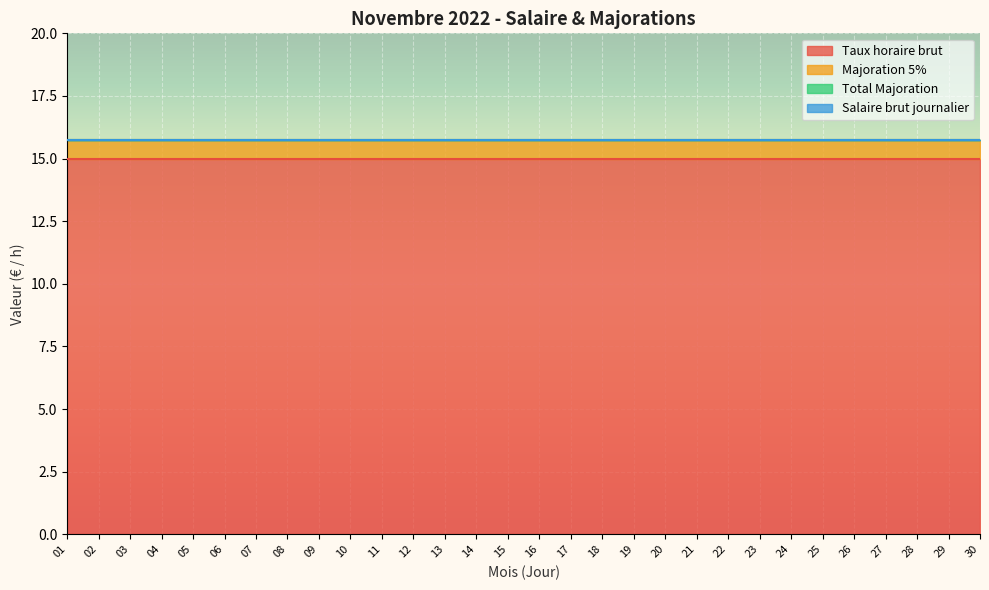

Reading left to right, extract all data points from this chart.

Taux horaire brut: 15.0	15.0	15.0	15.0	15.0	15.0	15.0	15.0	15.0	15.0	15.0	15.0	15.0	15.0	15.0	15.0	15.0	15.0	15.0	15.0	15.0	15.0	15.0	15.0	15.0	15.0	15.0	15.0	15.0	15.0
Majoration 5%: 0.8	0.8	0.8	0.8	0.8	0.8	0.8	0.8	0.8	0.8	0.8	0.8	0.8	0.8	0.8	0.8	0.8	0.8	0.8	0.8	0.8	0.8	0.8	0.8	0.8	0.8	0.8	0.8	0.8	0.8
Total Majoration: 0.0	0.0	0.0	0.0	0.0	0.0	0.0	0.0	0.0	0.0	0.0	0.0	0.0	0.0	0.0	0.0	0.0	0.0	0.0	0.0	0.0	0.0	0.0	0.0	0.0	0.0	0.0	0.0	0.0	0.0
Salaire brut journalier: 0.0	0.0	0.0	0.0	0.0	0.0	0.0	0.0	0.0	0.0	0.0	0.0	0.0	0.0	0.0	0.0	0.0	0.0	0.0	0.0	0.0	0.0	0.0	0.0	0.0	0.0	0.0	0.0	0.0	0.0